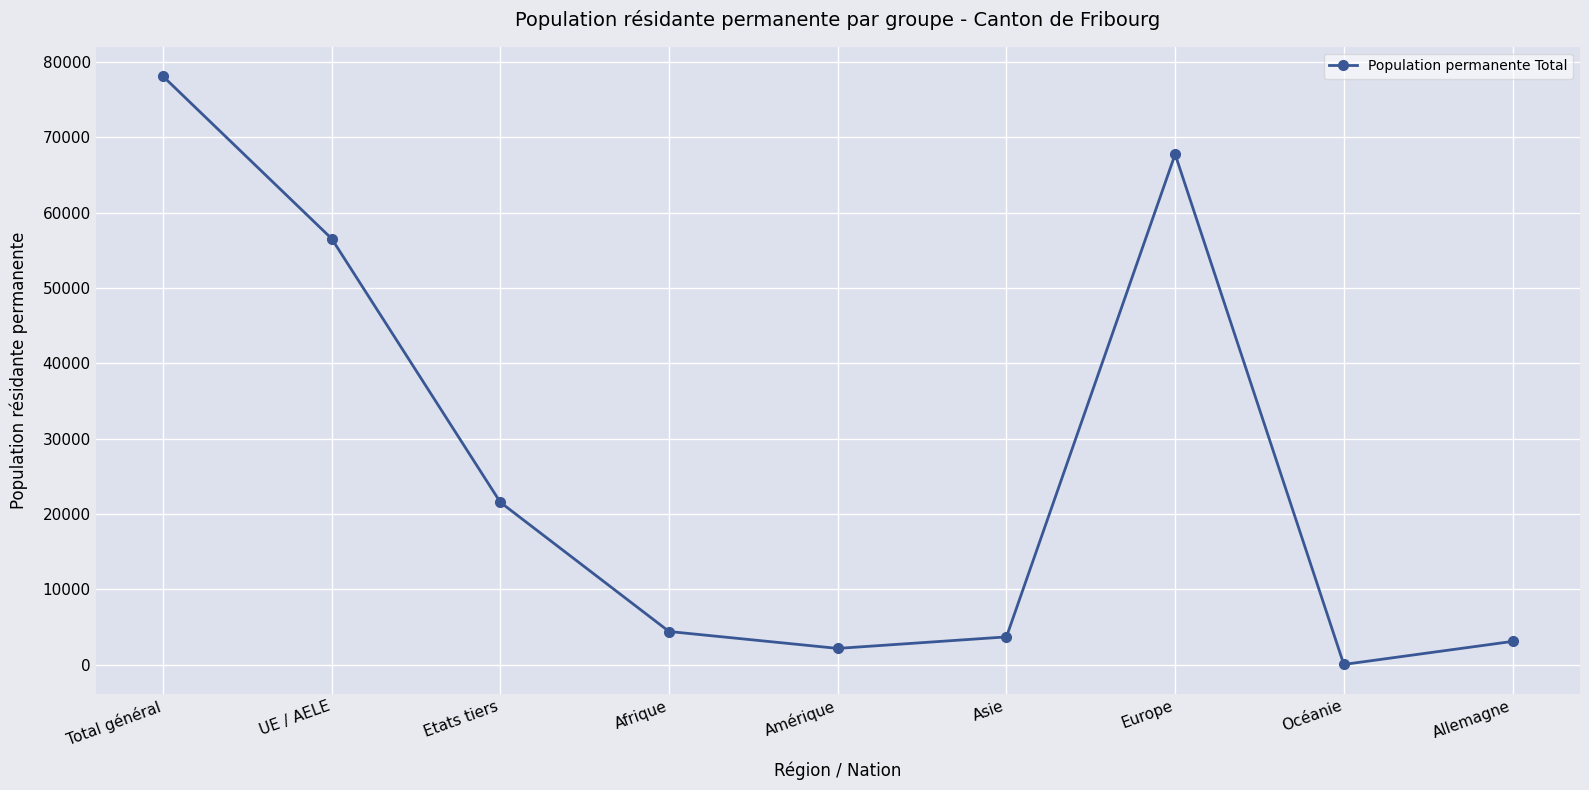

How many values are below 4410?

4